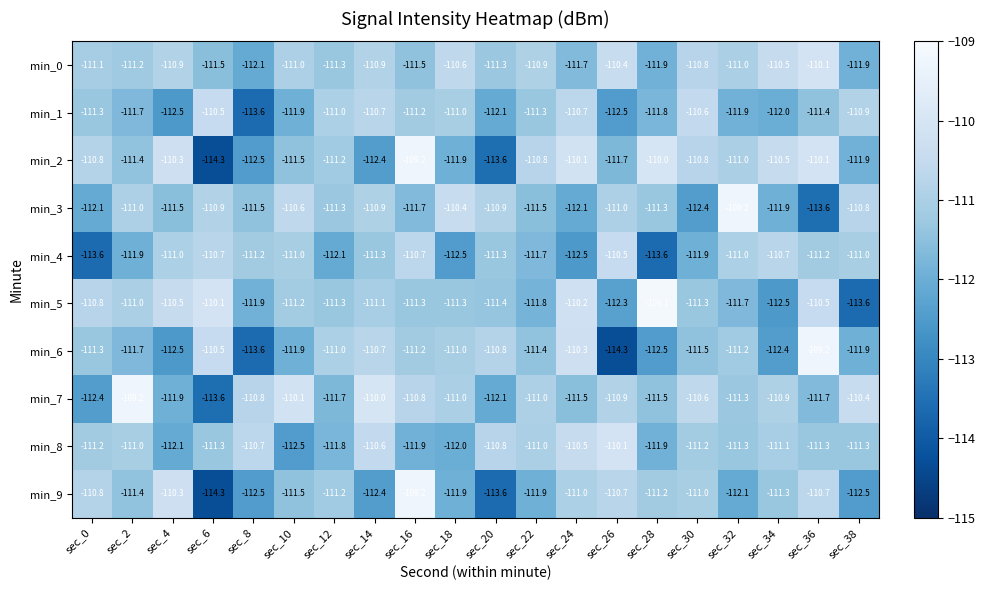

What is the greatest value displayed?

-109.1